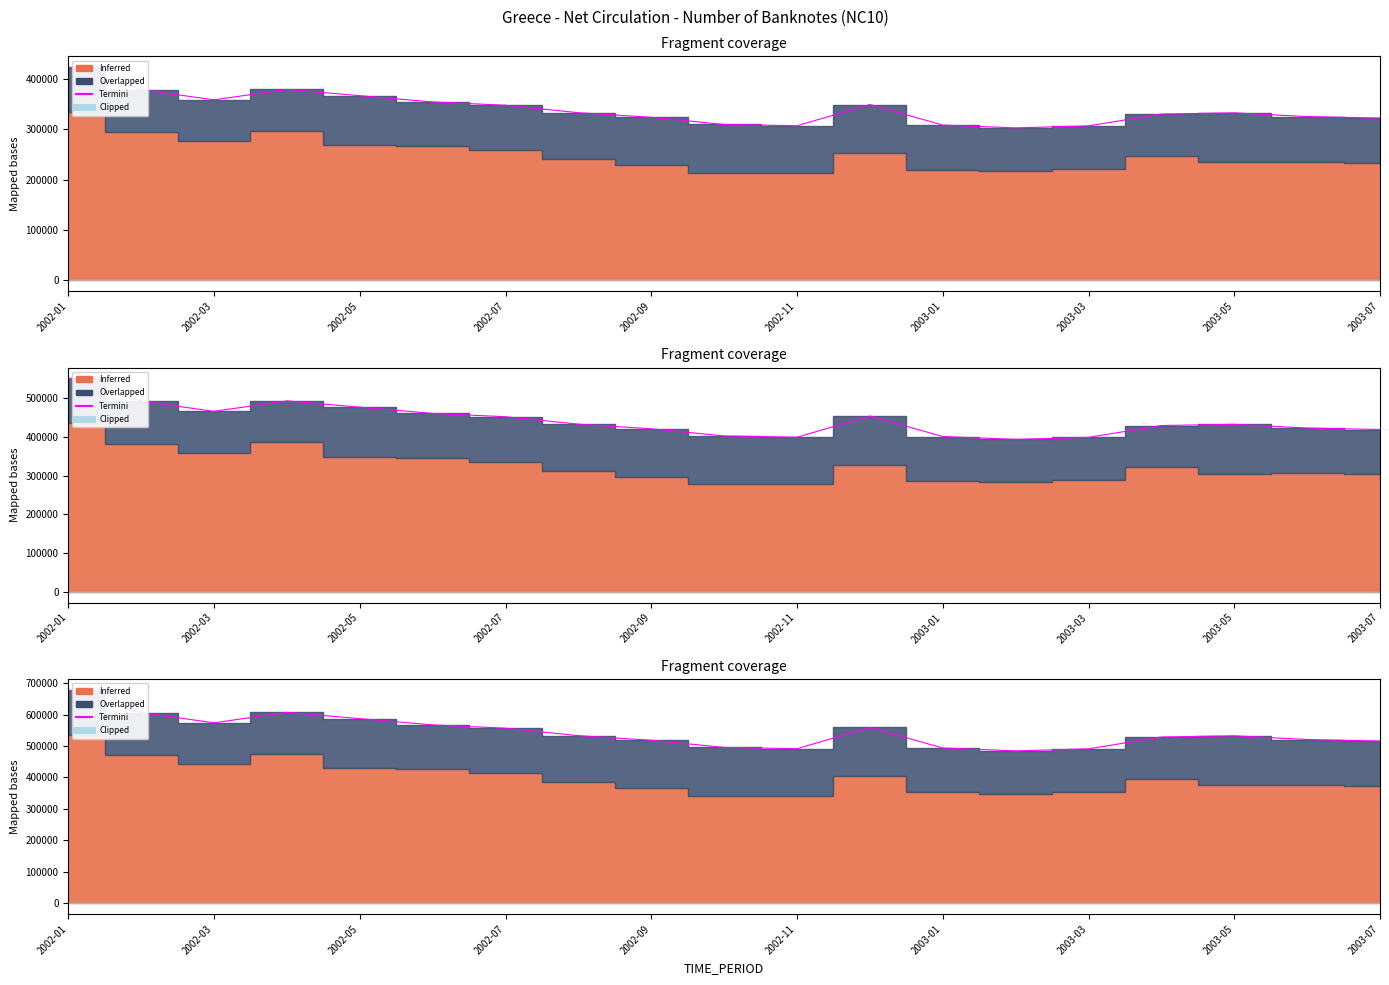

What is the change in value from 10 to 15?

+37151.2